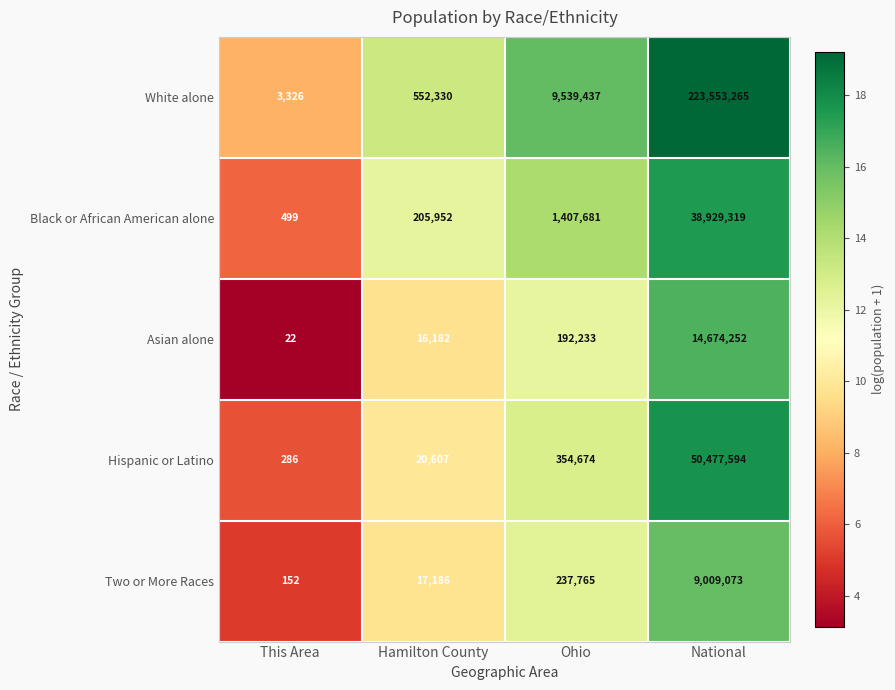

Where is Hispanic or Latino nearest to the value 25238940?

Ohio